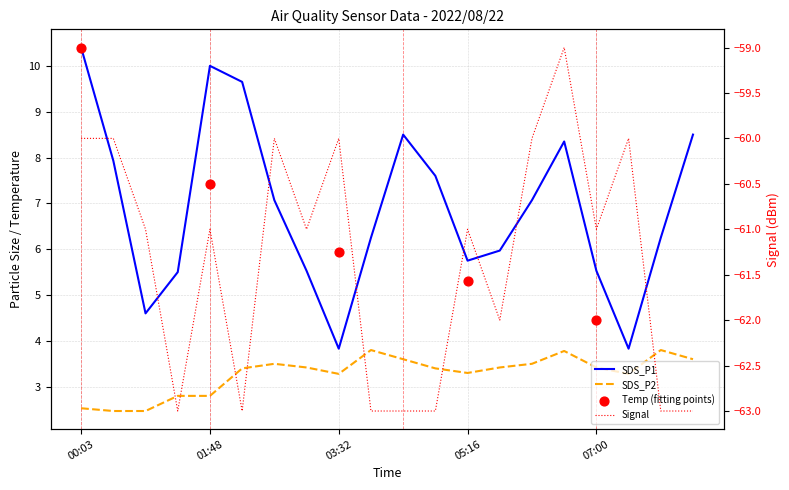

At how many categories does at least one series exceed -21?

20